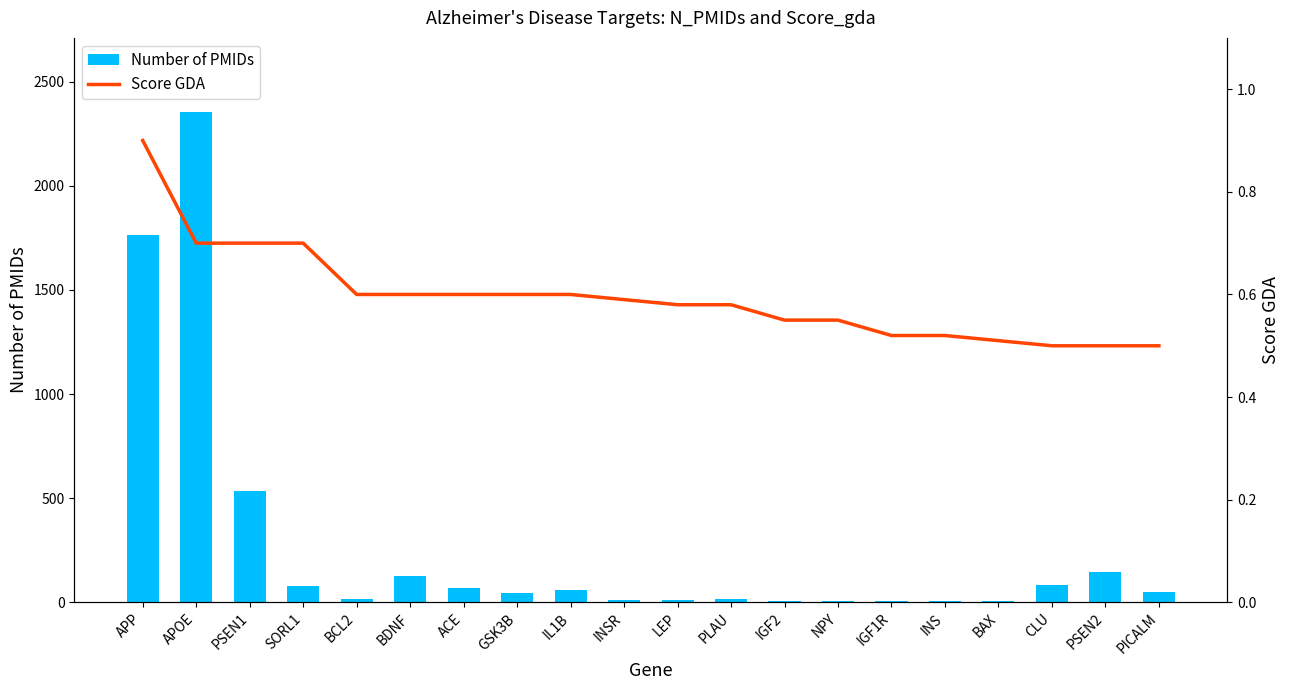

At which category does the chart reach its minimum across all series?

CLU